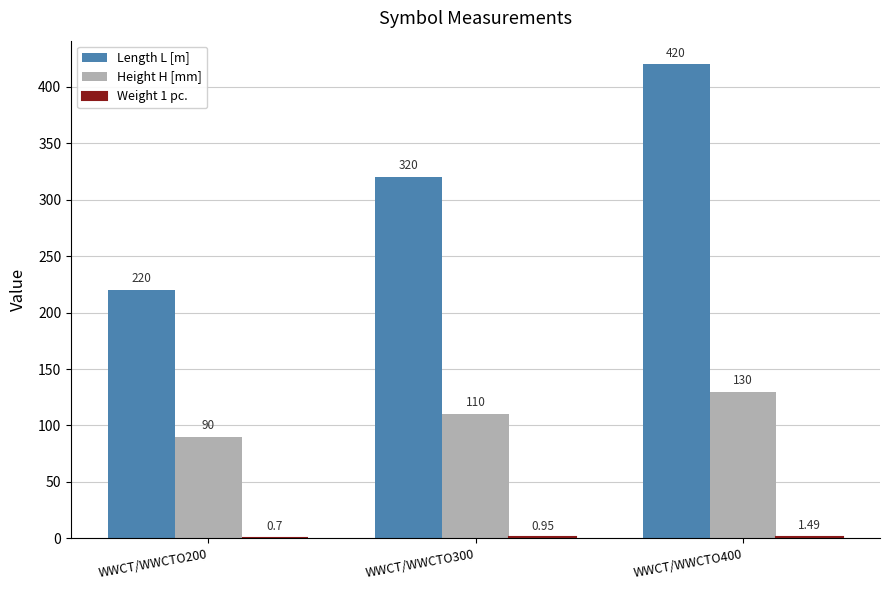

Are the bars grouped side by side (vs. stacked)?

Yes